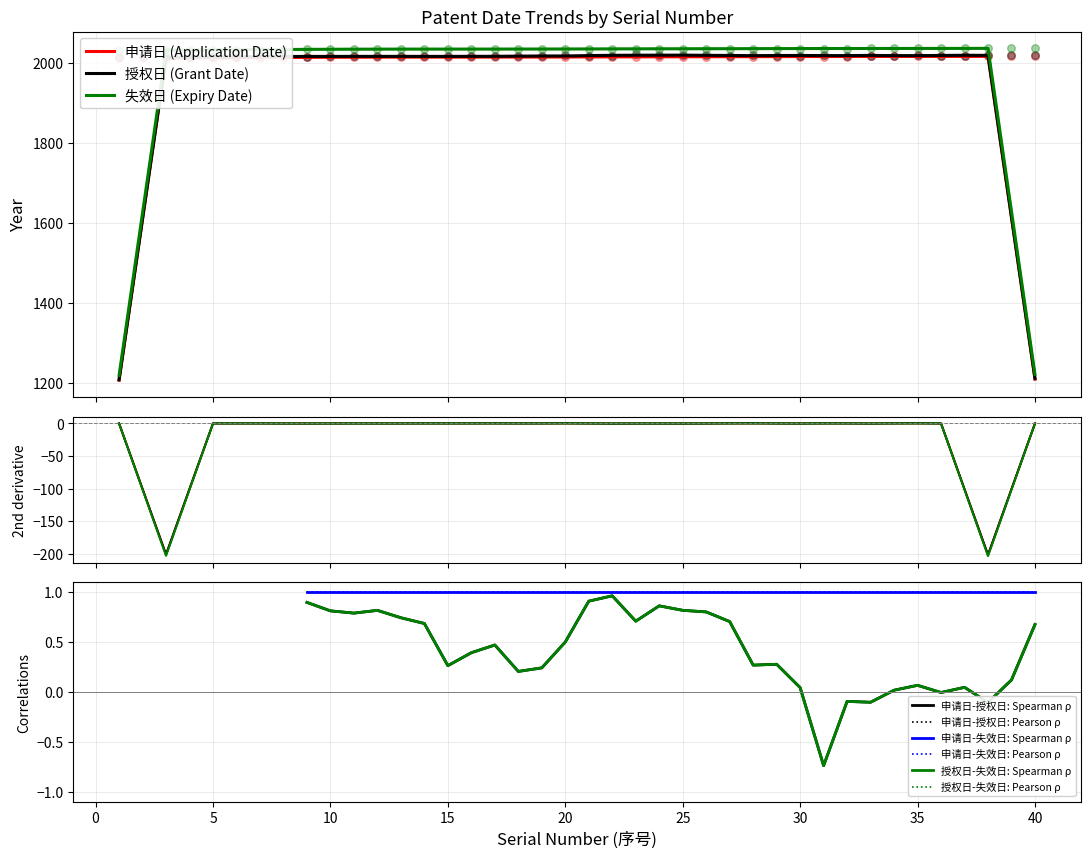

Which series reaches the maximum Y coordinate?

失效日